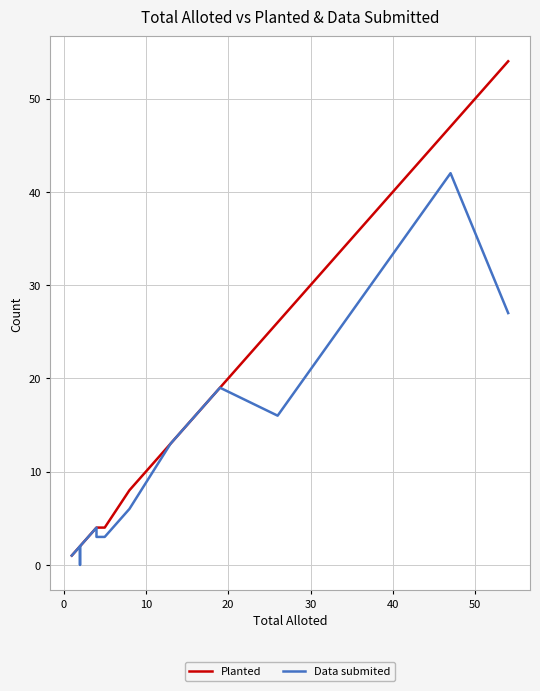

Does the chart display data point markers on the line(s)?

No